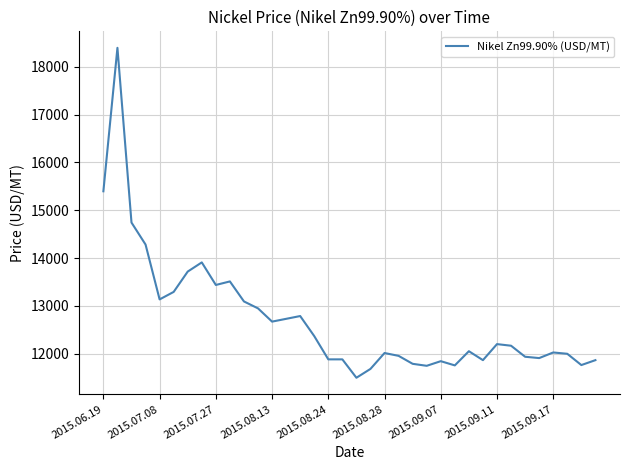

What is the difference between the maximum and minimum values?

6903.2